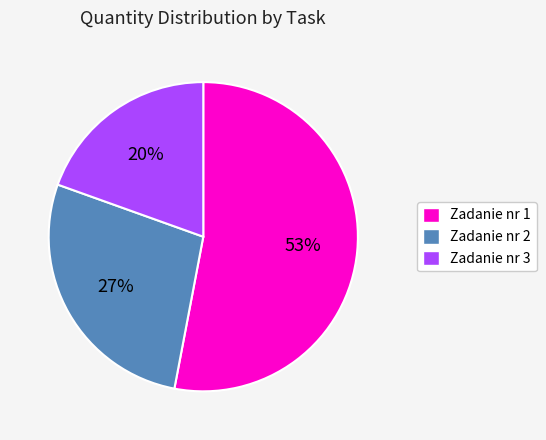

What is the largest slice in the pie chart?

Zadanie nr 1